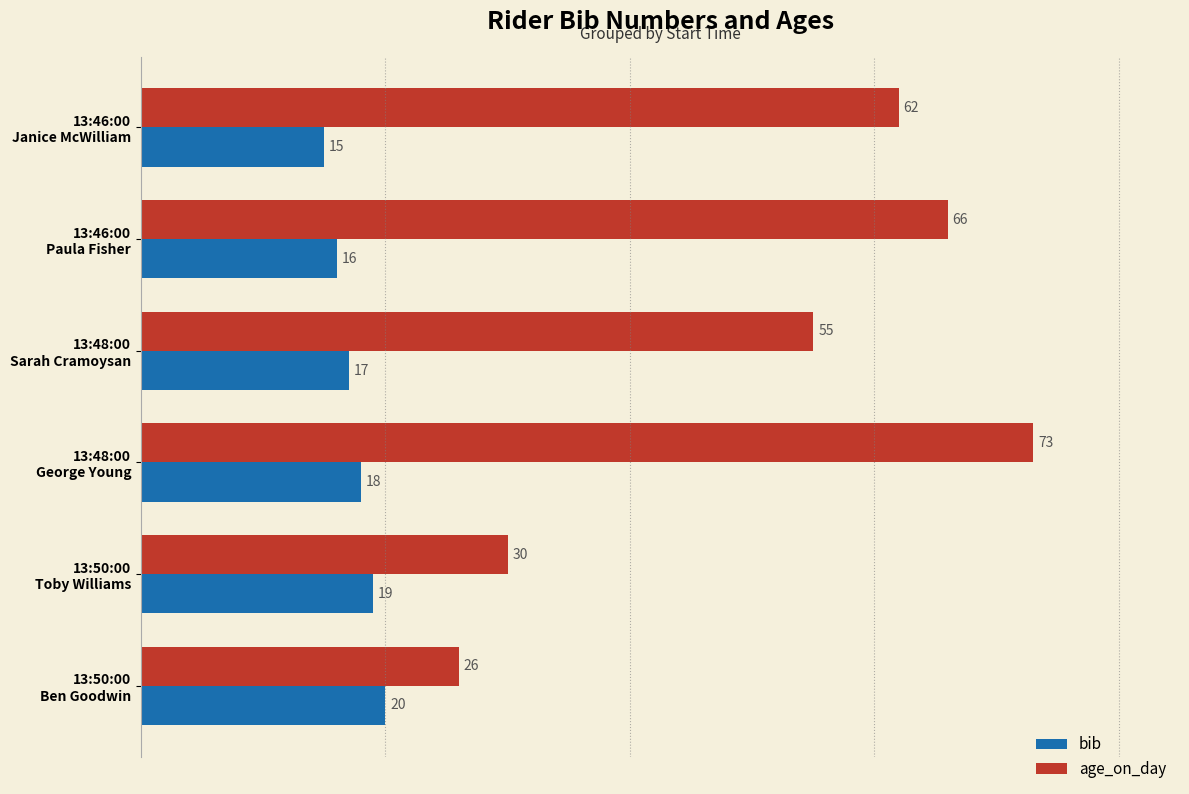

Which series has the largest range (max minus min)?

age_on_day